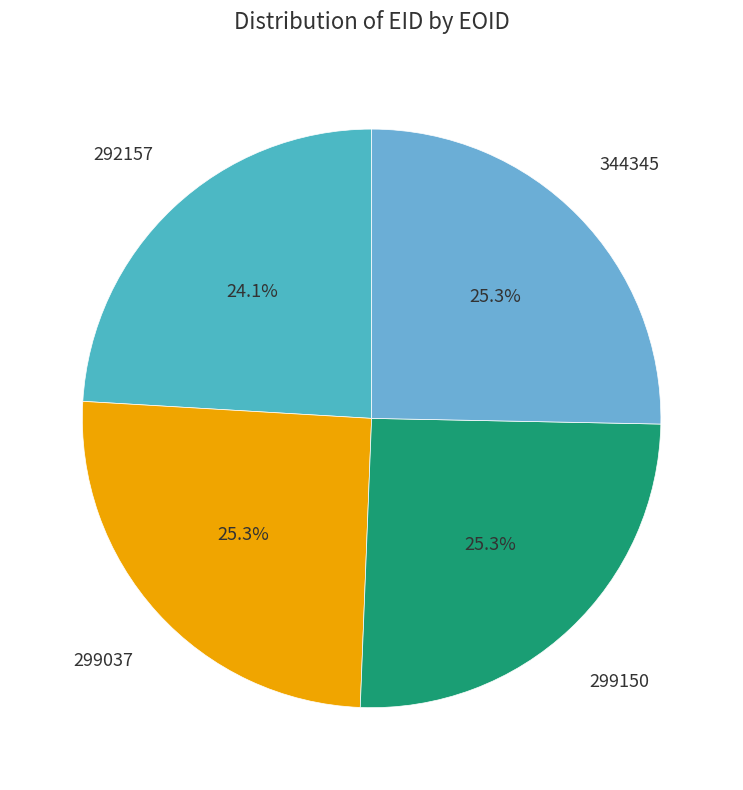

How many slices are in this pie chart?

4